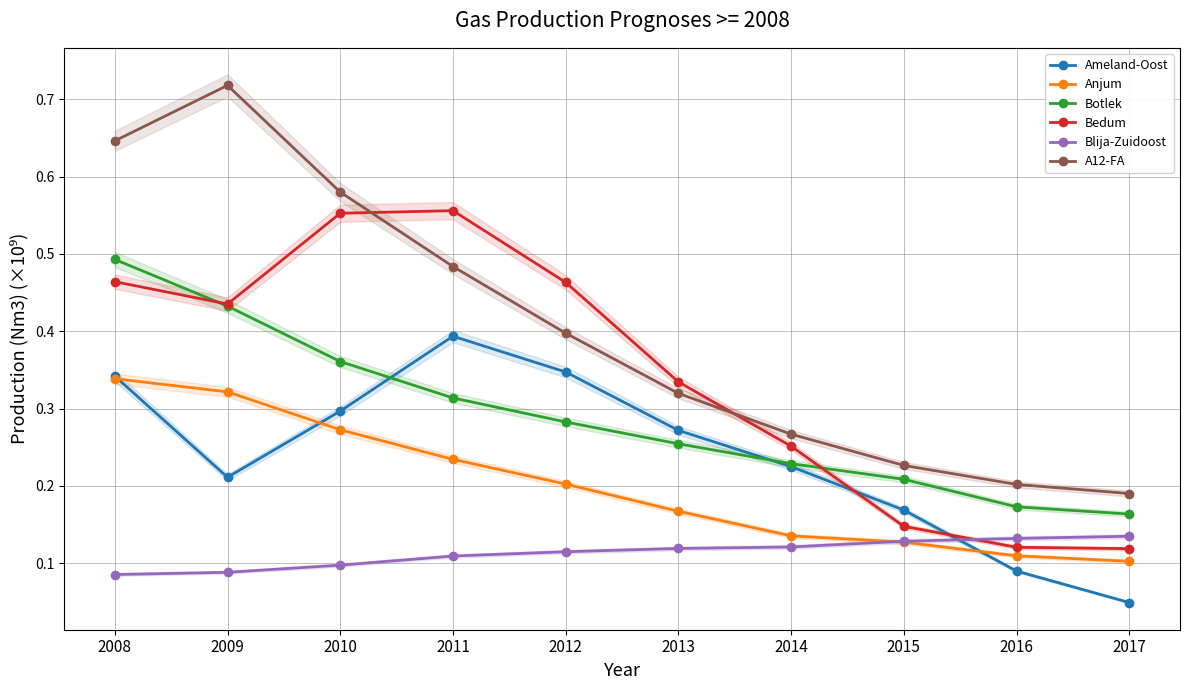

What is the value of the Blija-Zuidoost point at the 7th from the left?

0.1